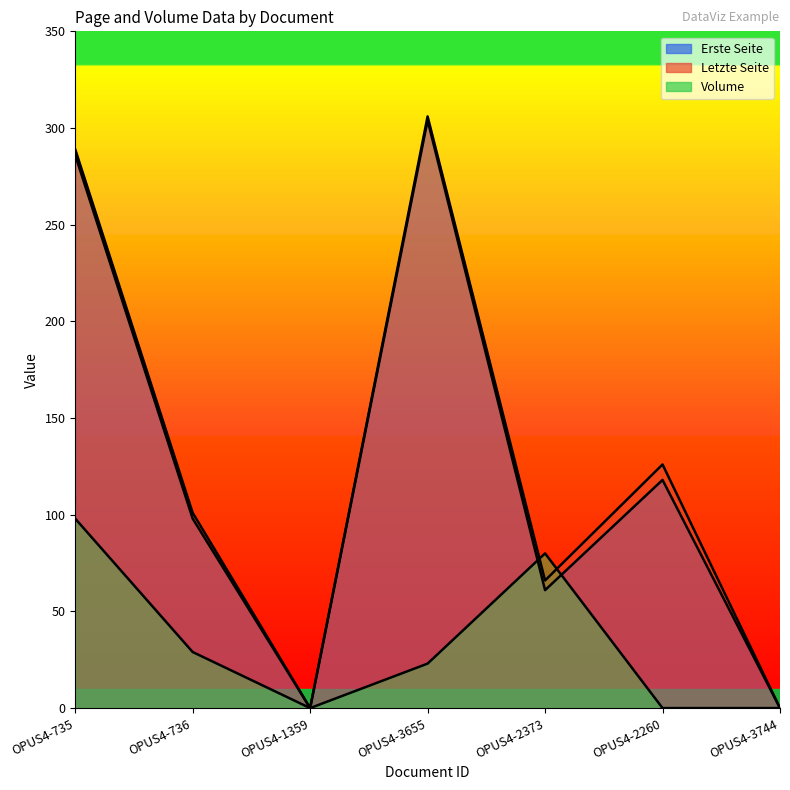

After their last crossing, which series has the higher values: Volume or Letzte Seite?

Letzte Seite